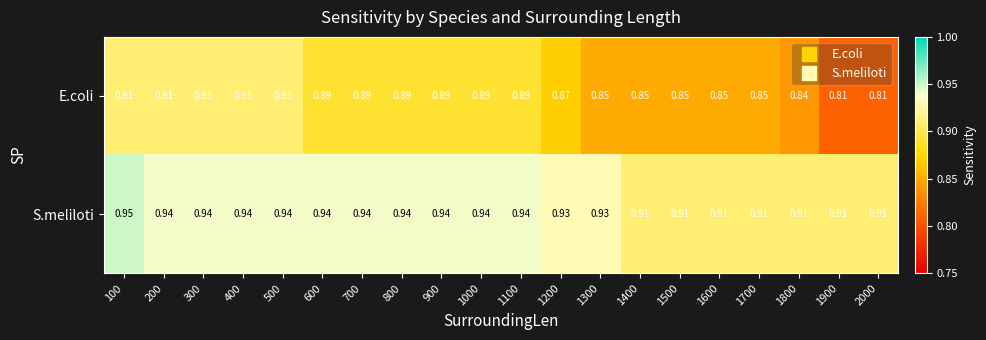

List the series in order of their overall mean, highest first.

S.meliloti, E.coli